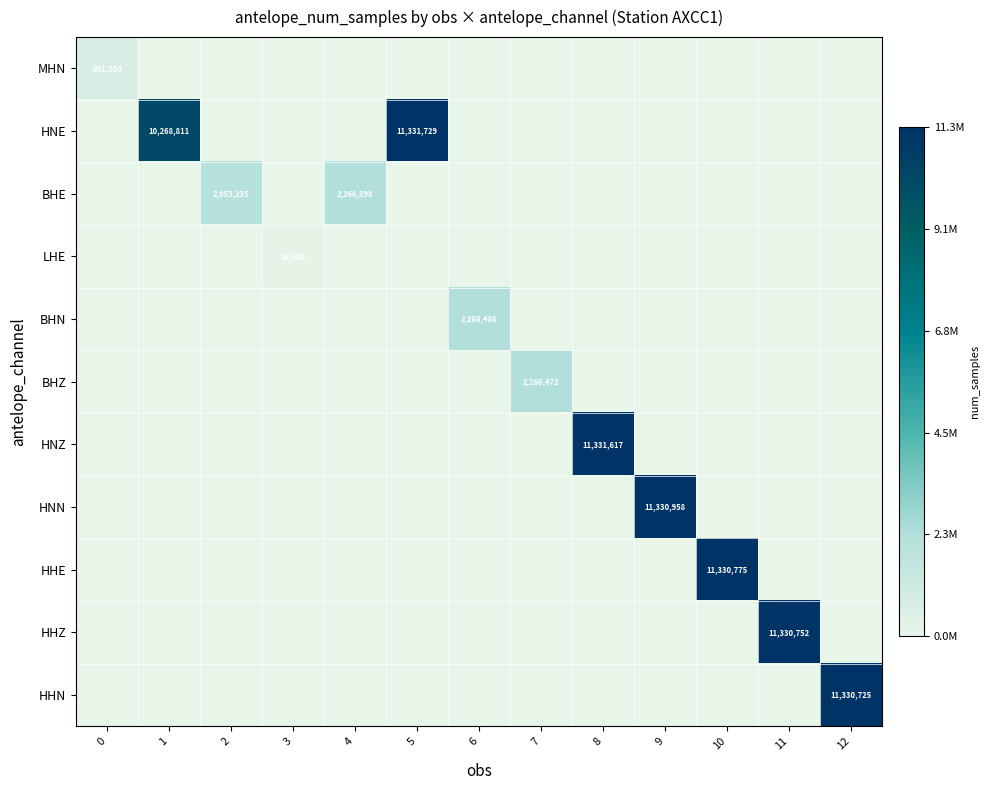

The HNN series shows 4461503 at 9. True or false?

False